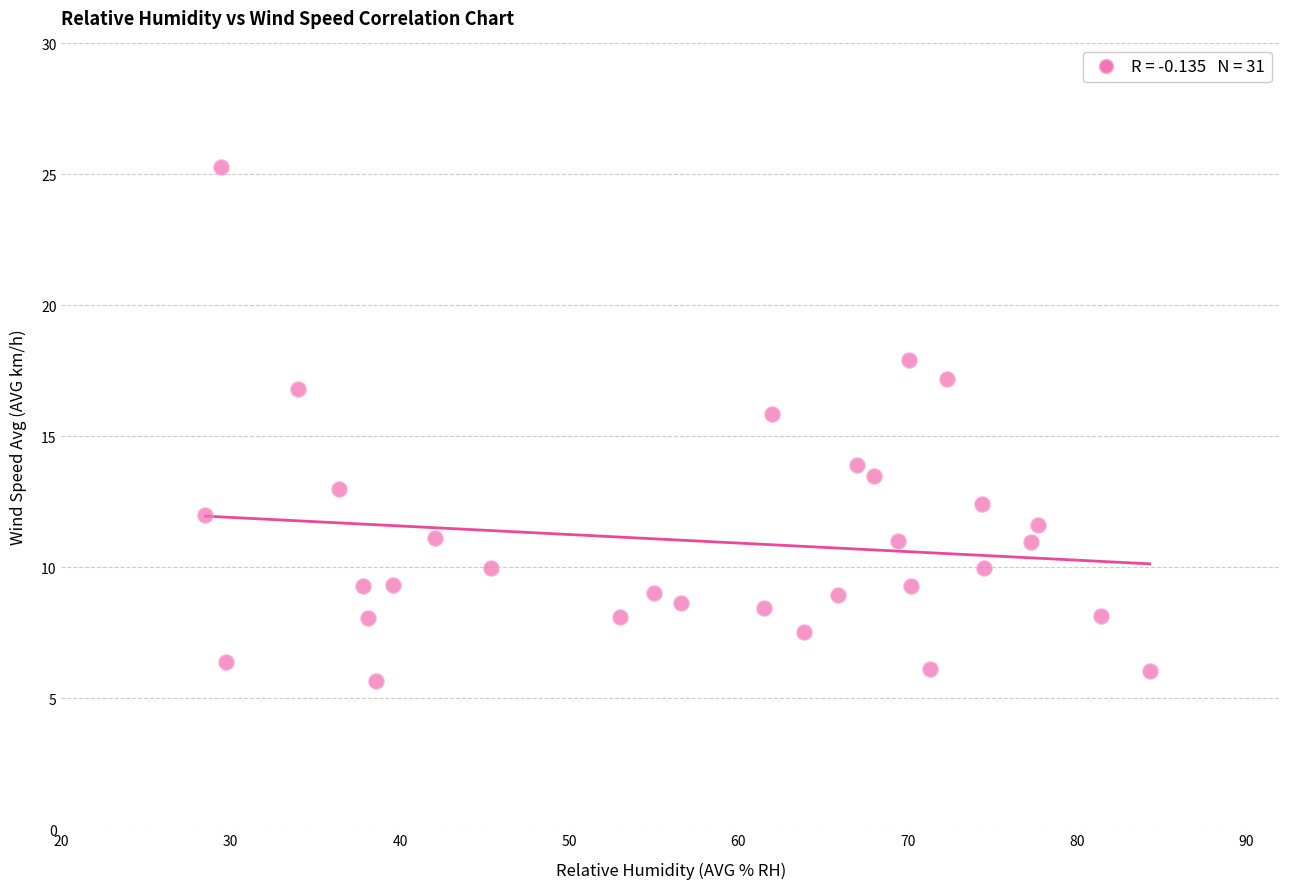

What is the range of X values (max minus min)?

55.8